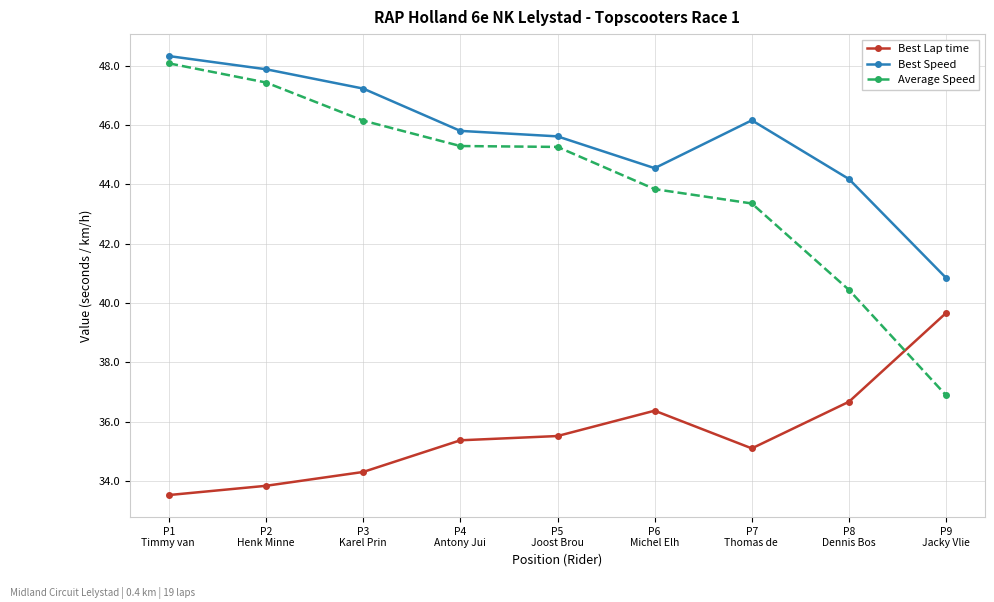

The Average Speed series shows 40.4 at P8
Dennis Bos. True or false?

True